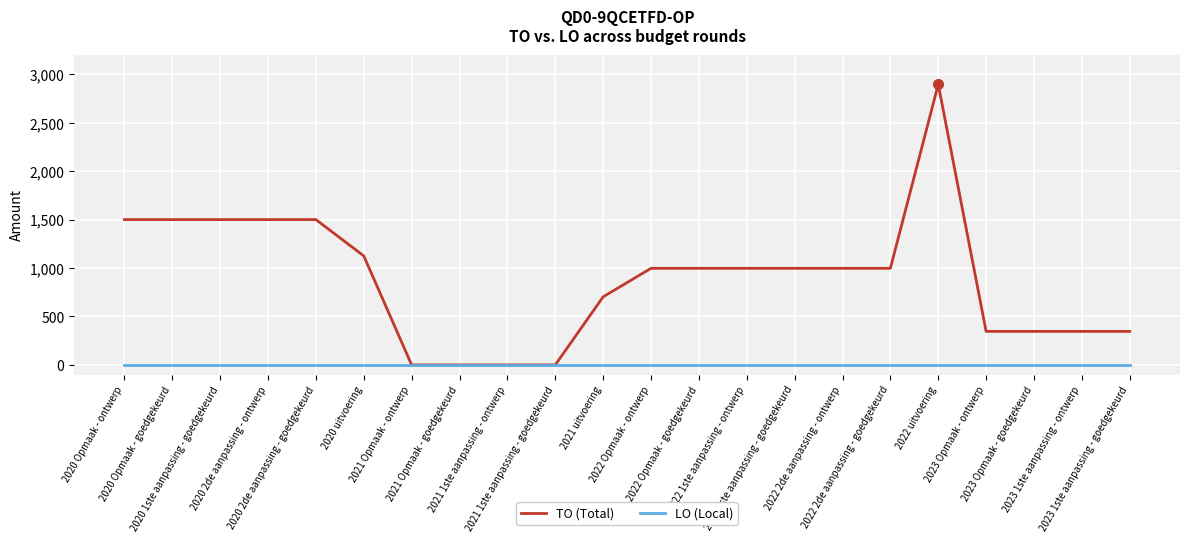

Count the TO (Total) values in the range 346 to 1500.

17